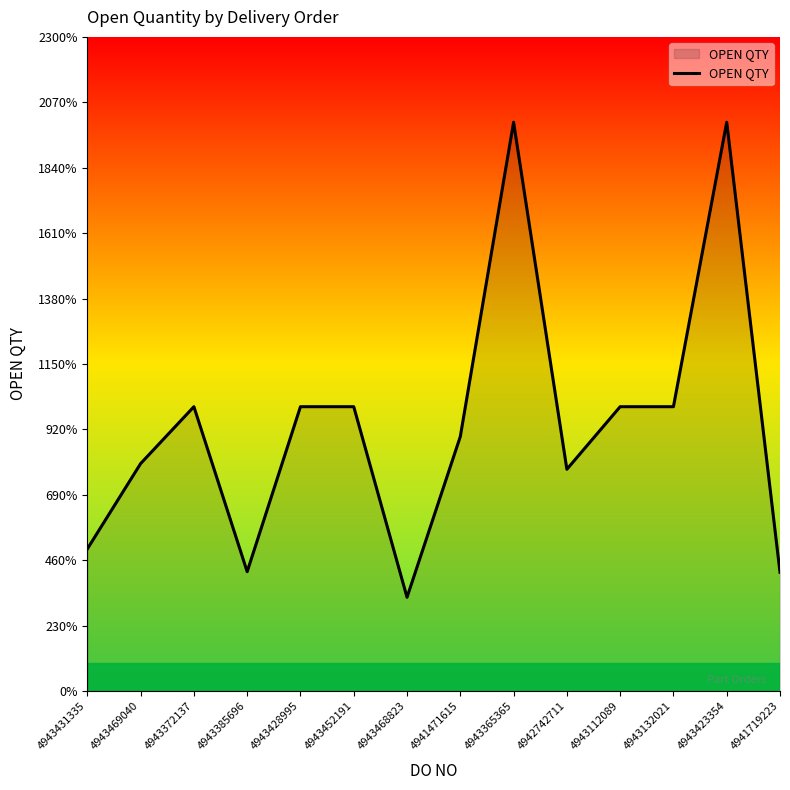

Which has a higher value, 4941471615 or 4943365365?

4943365365